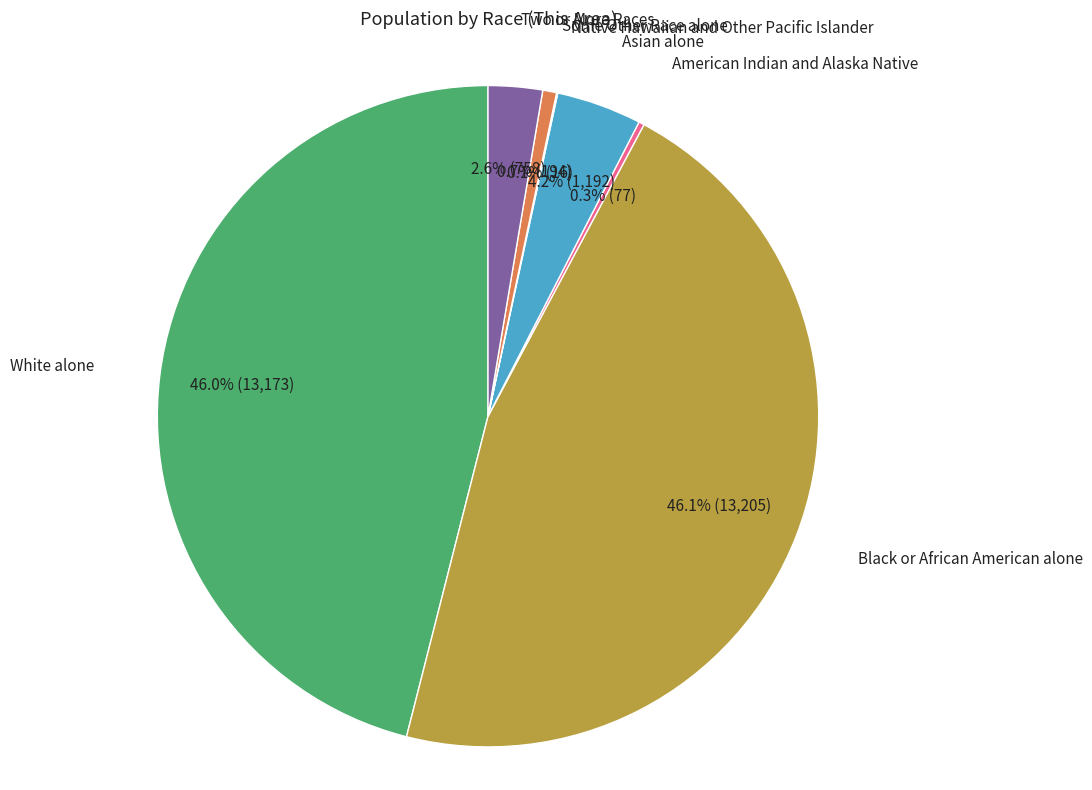

Between White alone and Asian alone, which is larger?

White alone